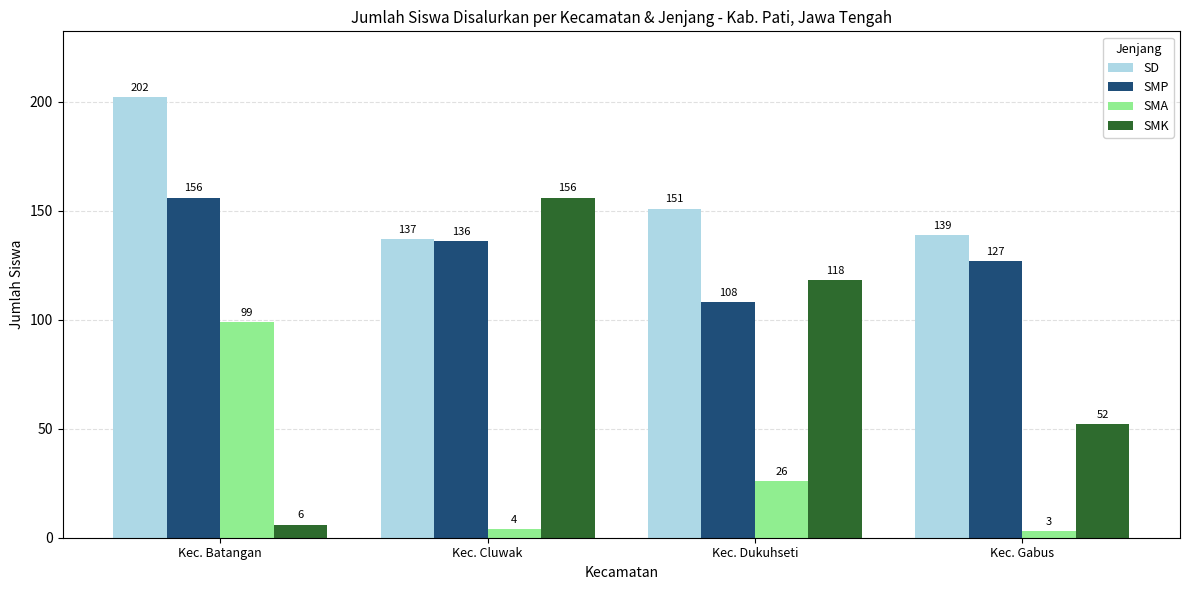

Which series has the widest spread of values?

SMK